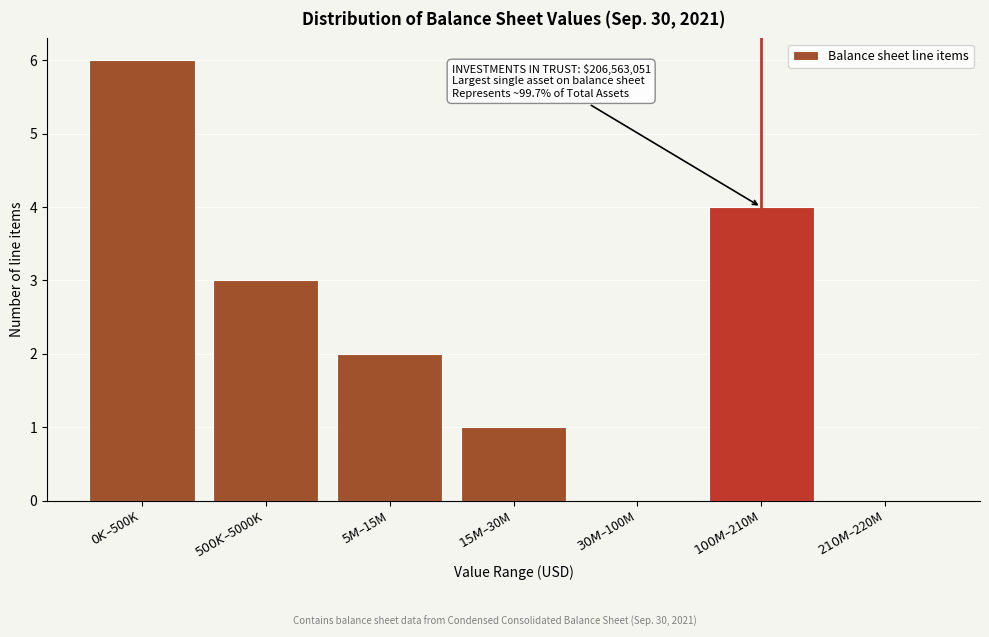

What is the maximum value shown in the chart?

6